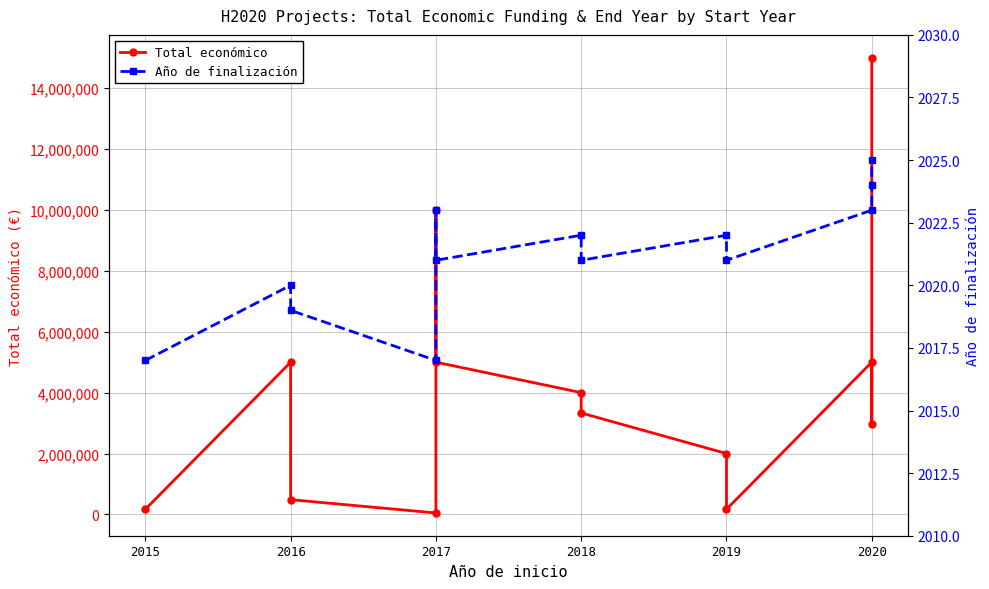

In Año de finalización, how many points are lower than both neighbors (excluding endpoints)?

4